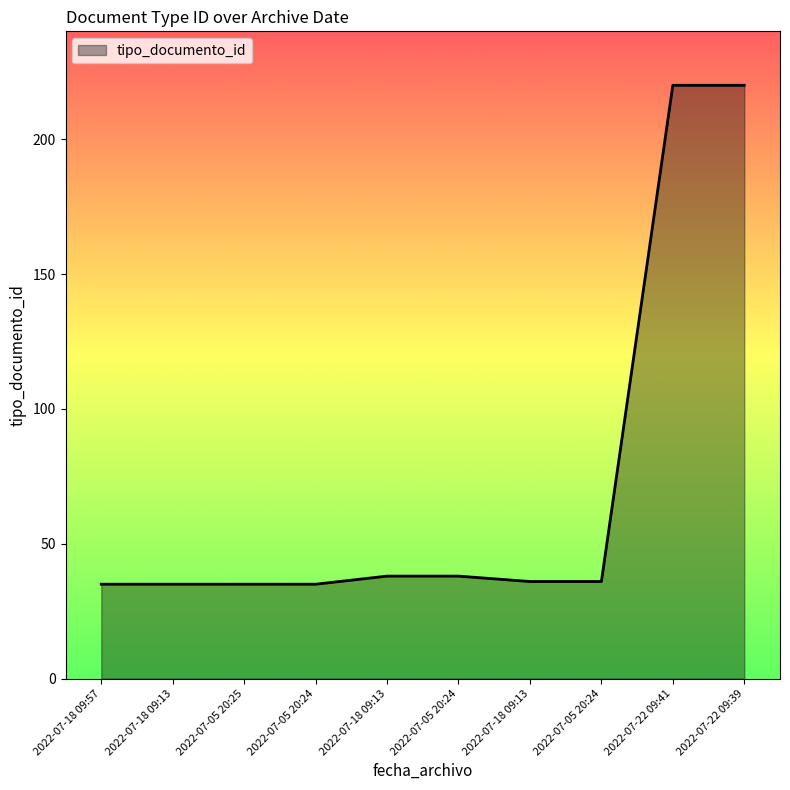

What is the sum of the values at 2022-07-22 09:41 and 2022-07-18 09:57?

255